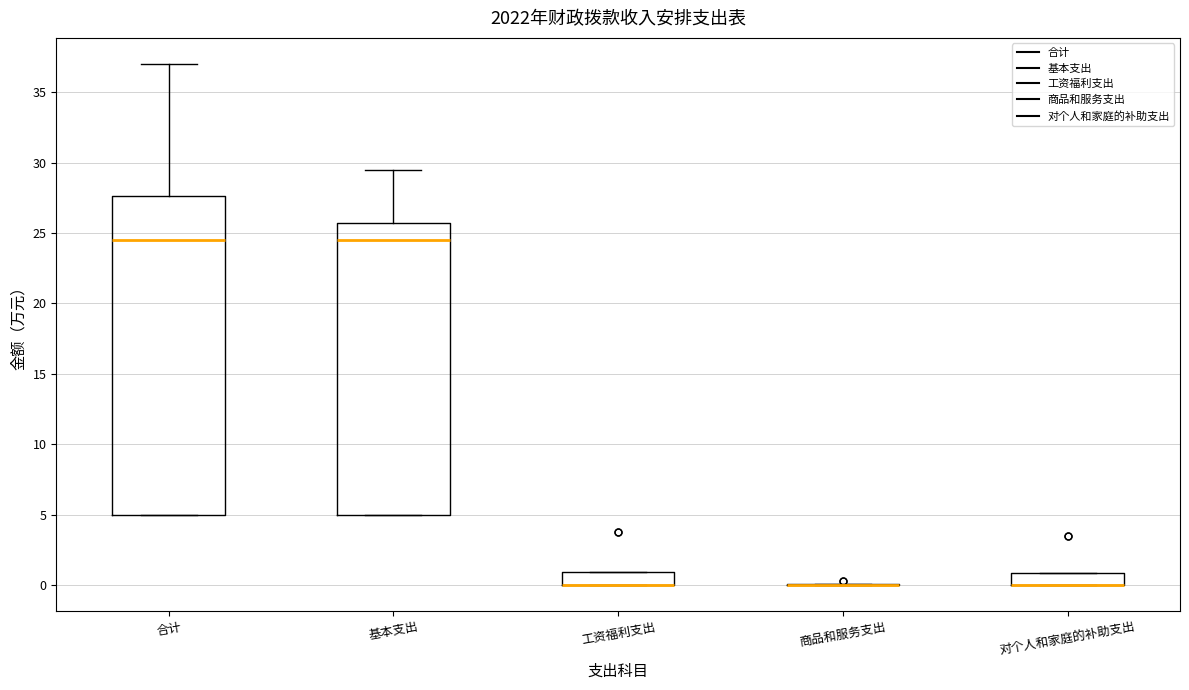

Reading left to right, read every box against the y-axis: the position of its median line, the range the box covers, and the ends of its whiskers. The values are not printed on the chart, so give them approximately, as read against the axis.

合计: median 24.5, box 5.0 to 27.5, whiskers 5.0 to 37.0
基本支出: median 24.5, box 5.0 to 25.5, whiskers 5.0 to 29.5
工资福利支出: median 0.0 (drawn on the box's lower edge), box 0.0 to 1.0, whiskers 0.0 to 1.0
商品和服务支出: box collapsed to a line at 0.0, whiskers 0.0 to 0.0
对个人和家庭的补助支出: median 0.0 (drawn on the box's lower edge), box 0.0 to 1.0, whiskers 0.0 to 1.0